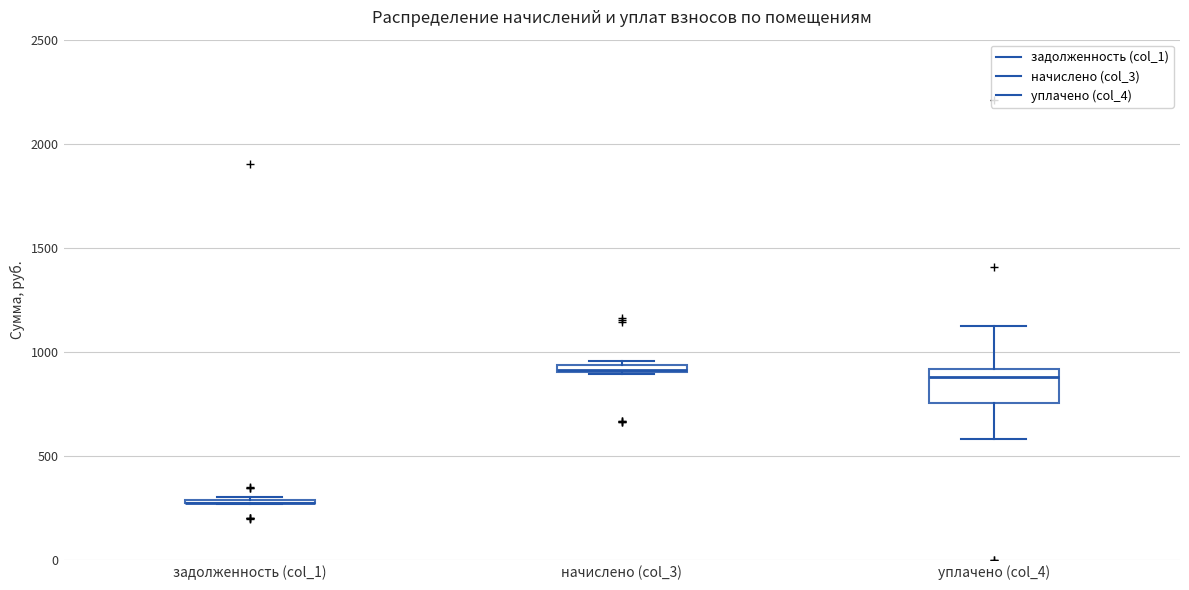

Which box is the tallest, from its lower edge to its upper edge?

уплачено (col_4)